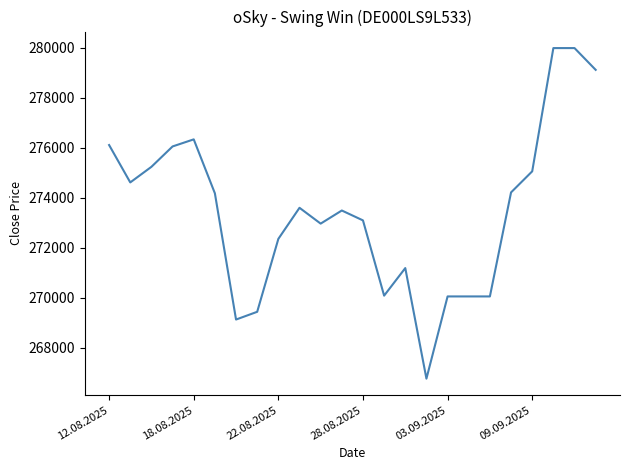

What is the minimum value shown in the chart?

266773